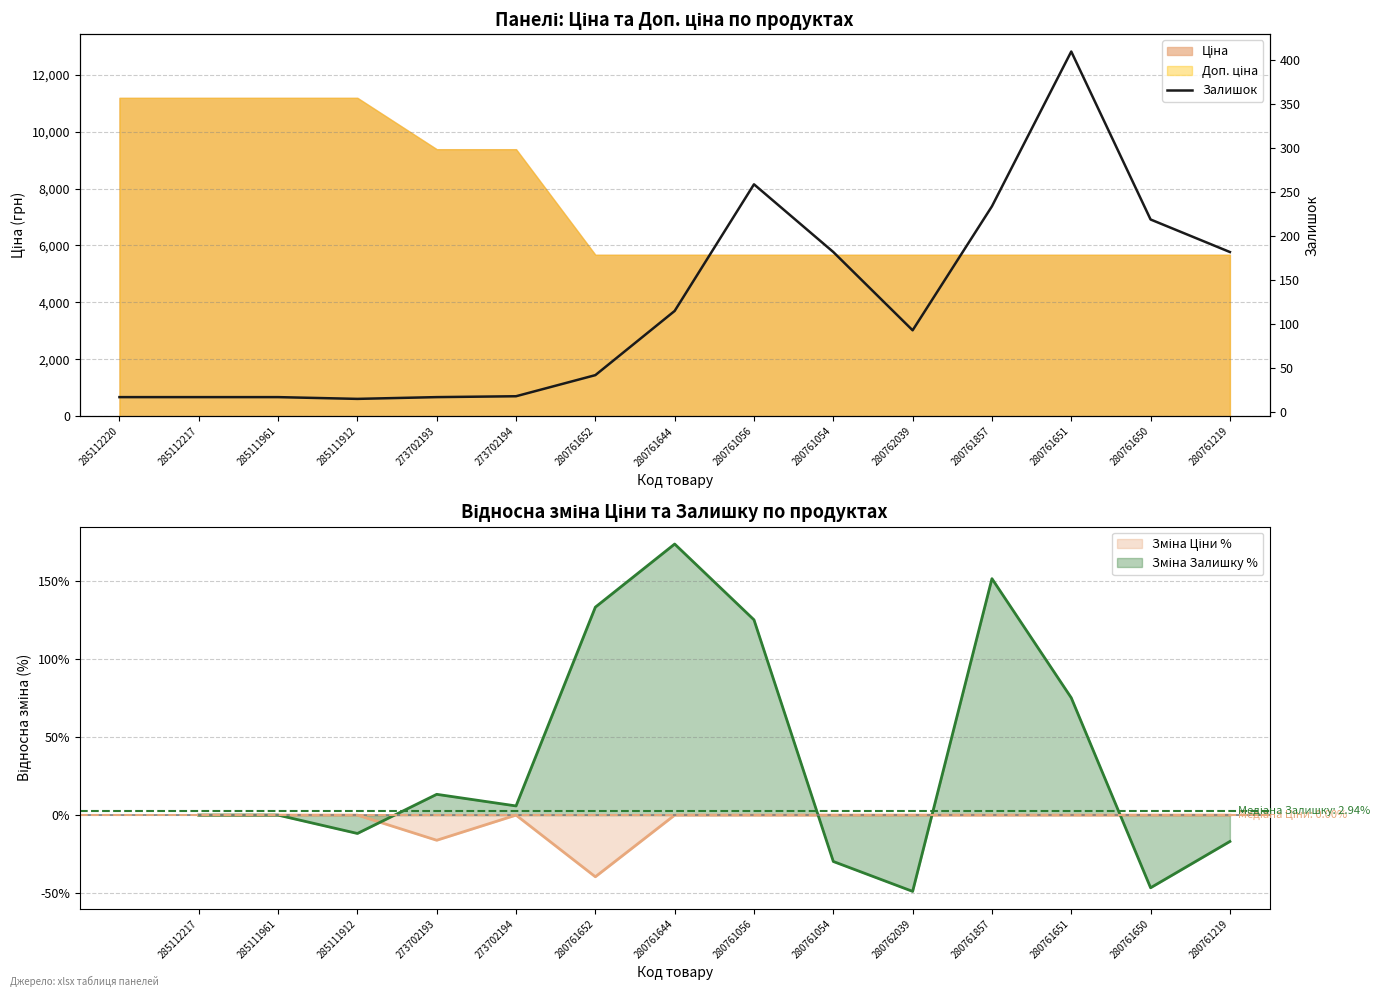

What is the sum of all values?

1837